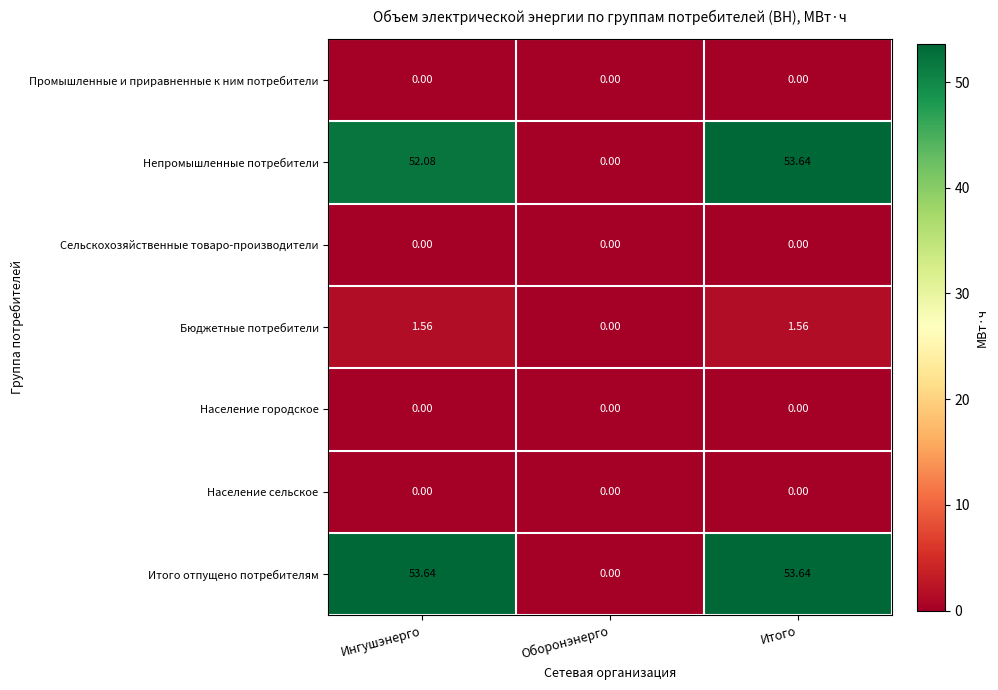

Which series has the largest total across all categories?

Итого отпущено потребителям